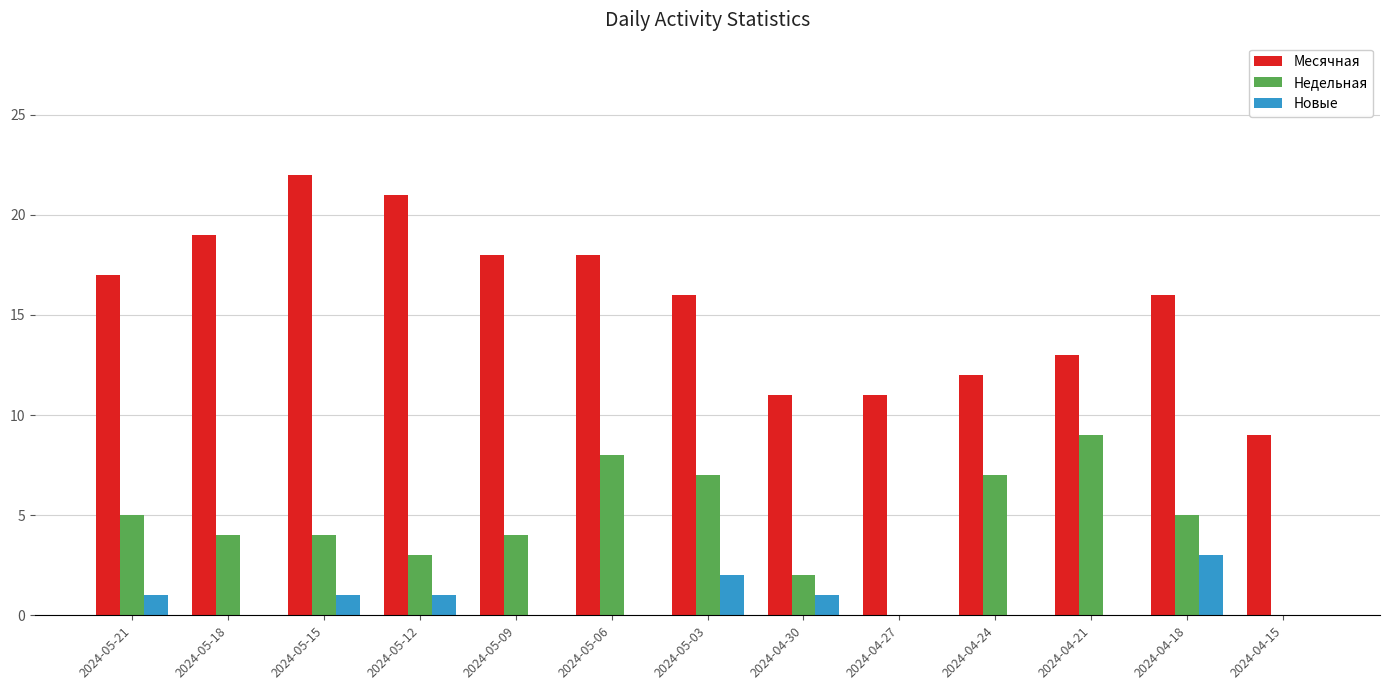

What is the average value of the Недельная series?

4